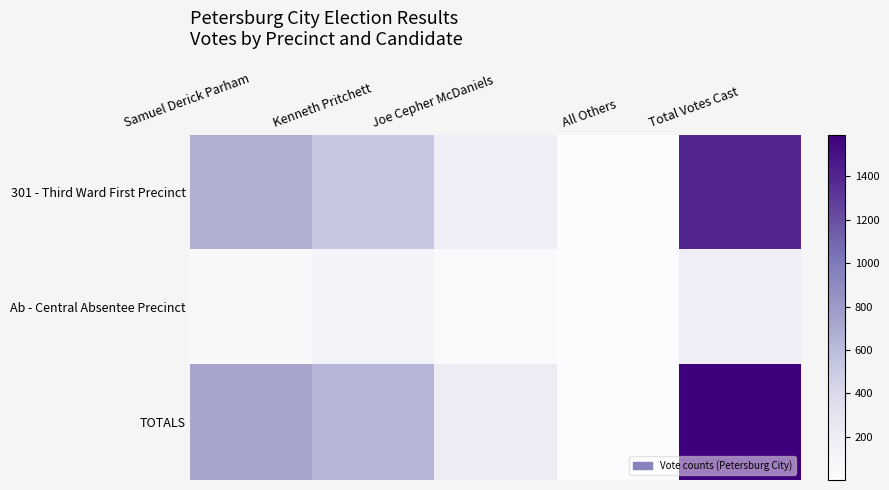

Reading left to right, what are all the values shown in this chart?

301 - Third Ward First Precinct: Samuel Derick Parham=677	Kenneth Pritchett=526	Joe Cepher McDaniels=189	All Others=4	Total Votes Cast=1396
Ab - Central Absentee Precinct: Samuel Derick Parham=55	Kenneth Pritchett=114	Joe Cepher McDaniels=26	All Others=1	Total Votes Cast=196
TOTALS: Samuel Derick Parham=732	Kenneth Pritchett=640	Joe Cepher McDaniels=215	All Others=5	Total Votes Cast=1592